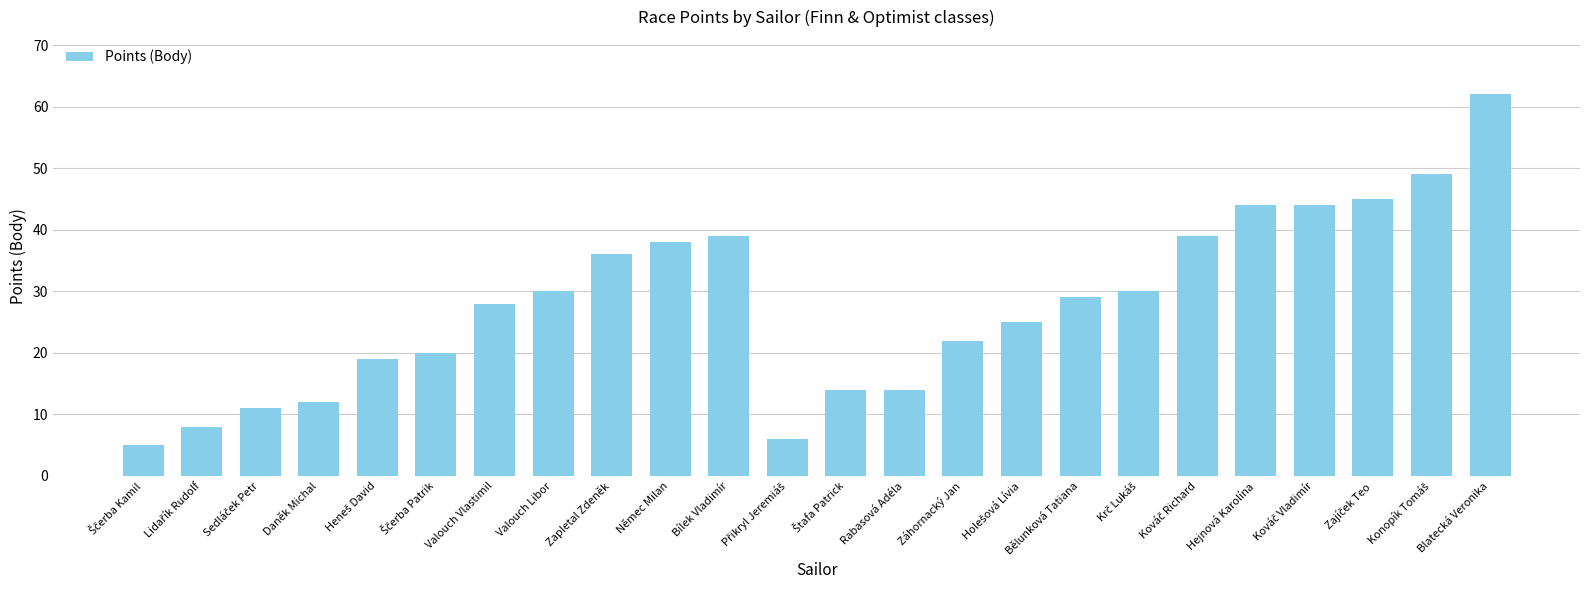

Where does the data first go above 29?

Valouch Libor